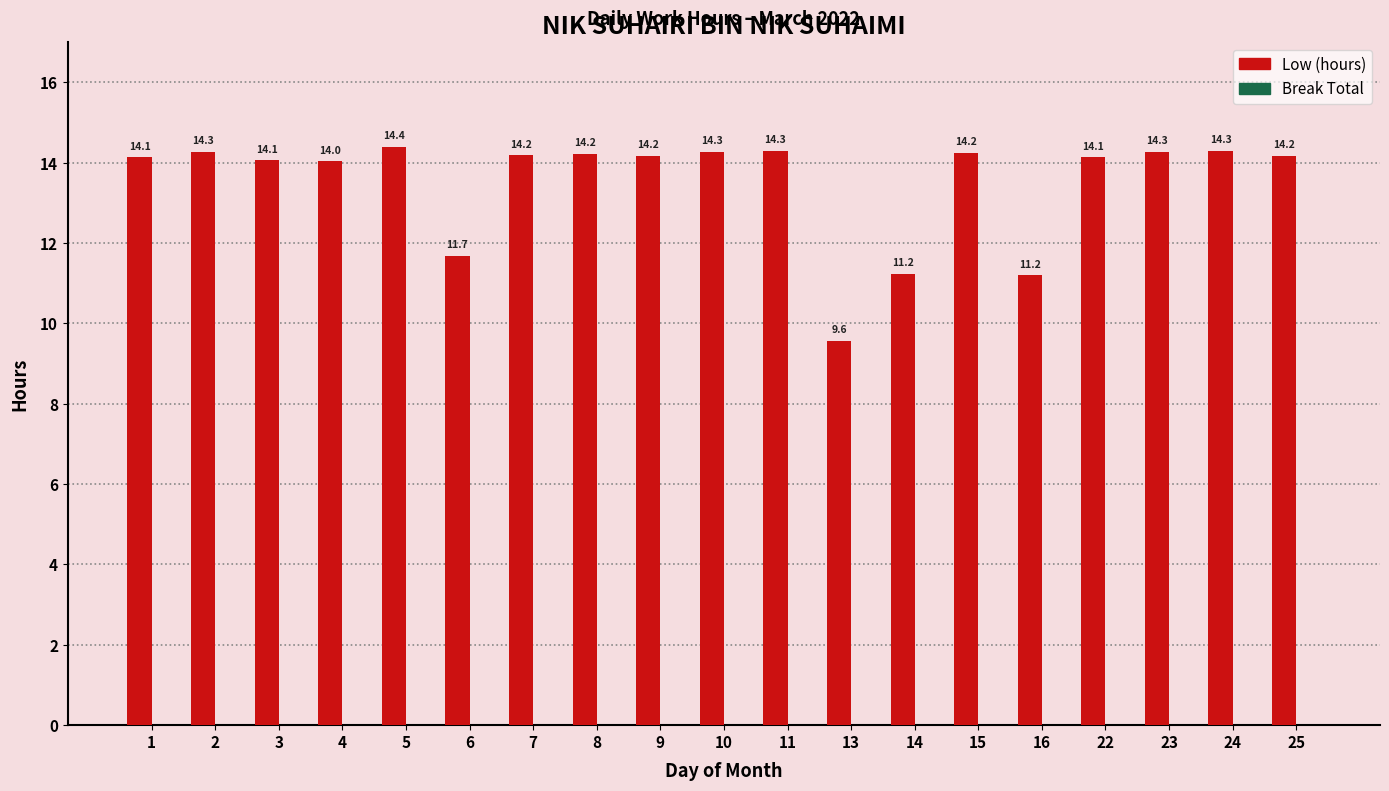

How many data points does each series have?

19